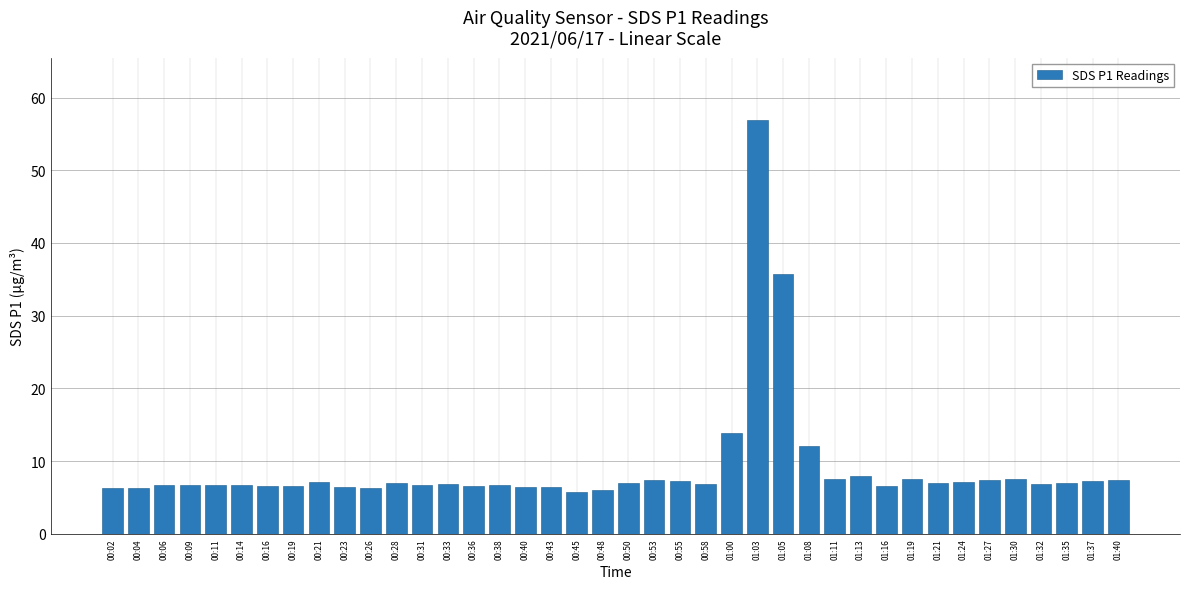

The value at 00:23 is 4.3. True or false?

False